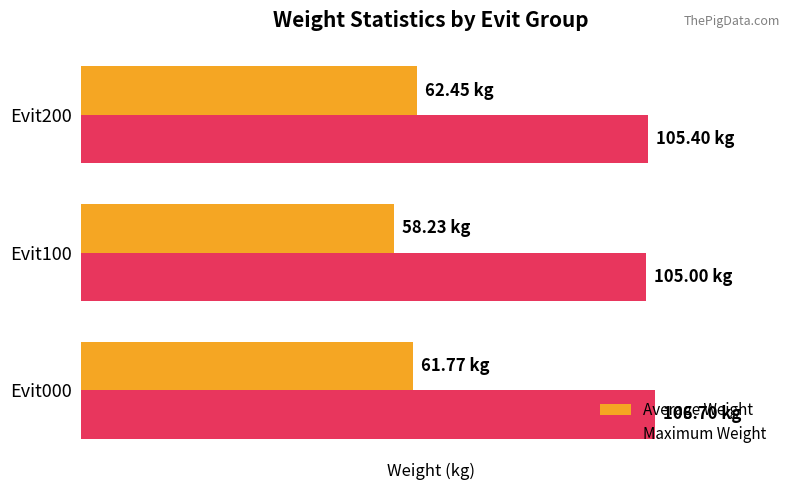

What is the difference between the maximum and minimum values in the Maximum Weight series?

1.7